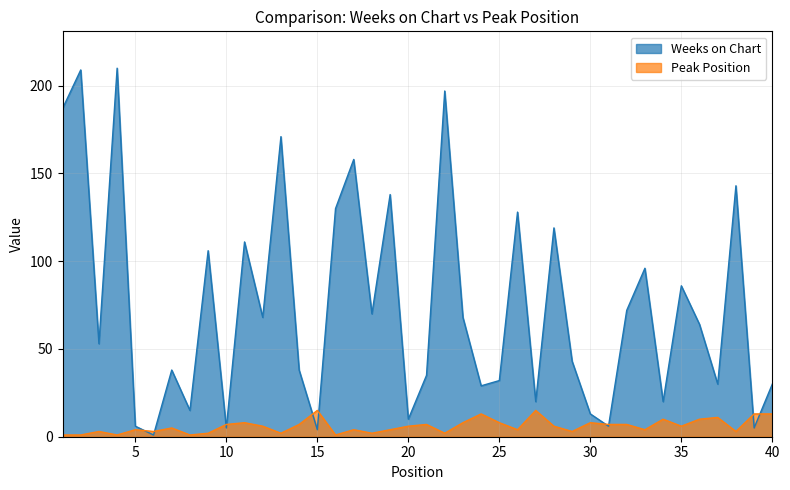

List the series in order of their overall mean, highest first.

Weeks on Chart, Peak Position